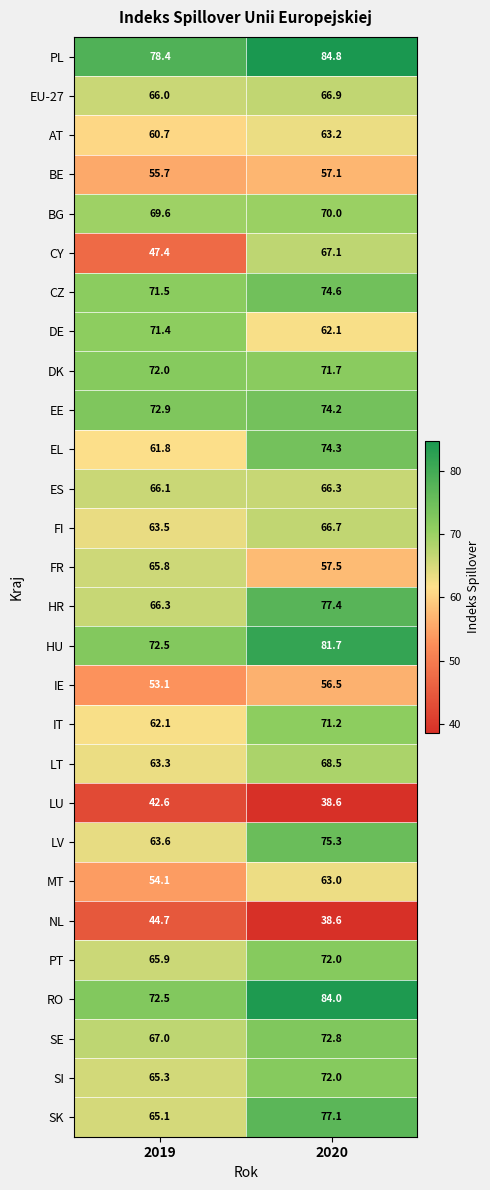

Which series has the largest total across all categories?

PL